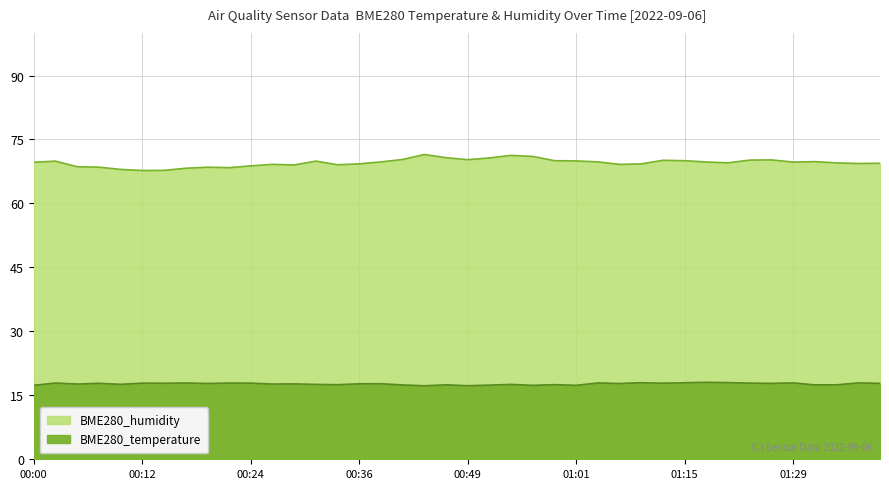

True or false: BME280_temperature and BME280_humidity cross at least once.

False